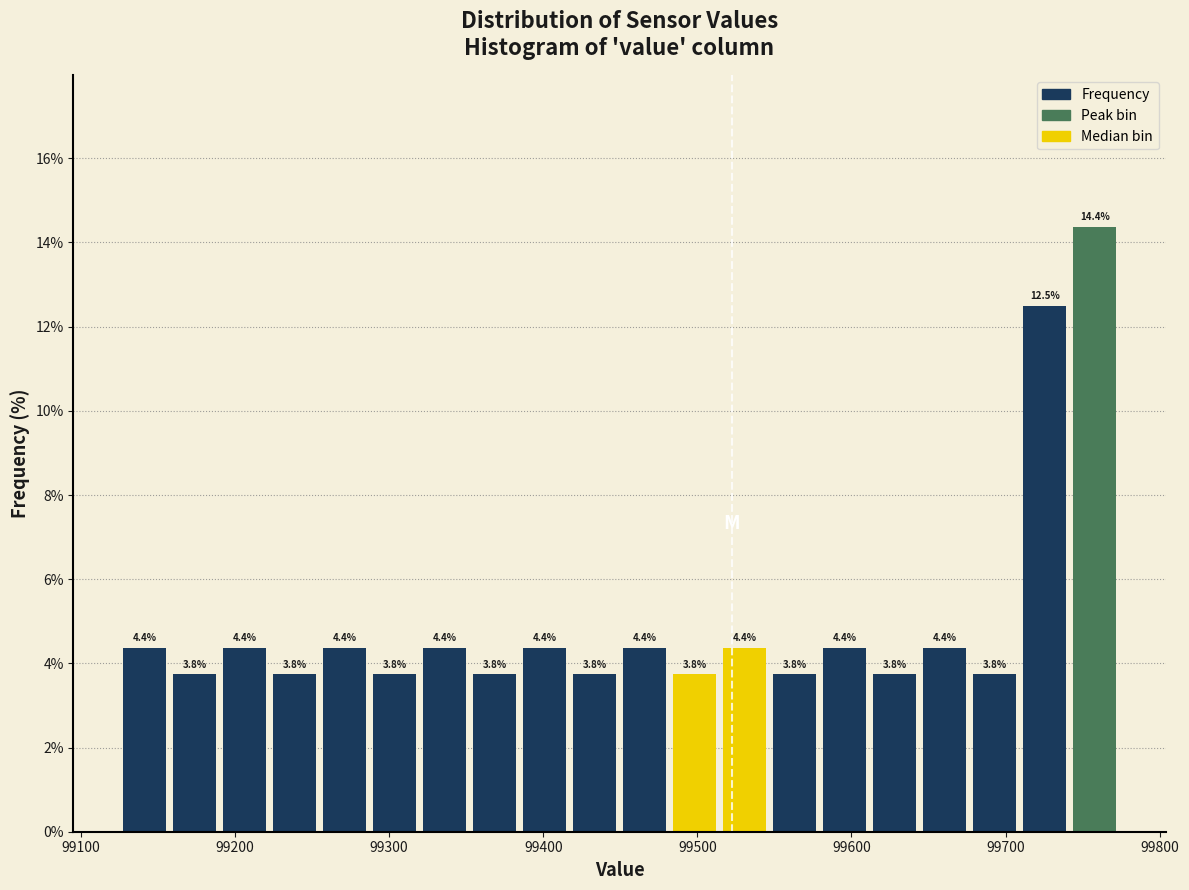

Read against the x-axis, roughly where is the centre of the tallest bar?

99760